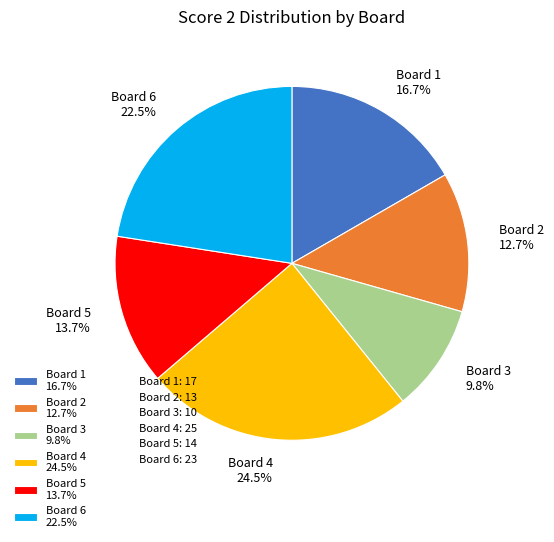

Is there any slice that represents more than half of the pie?

No